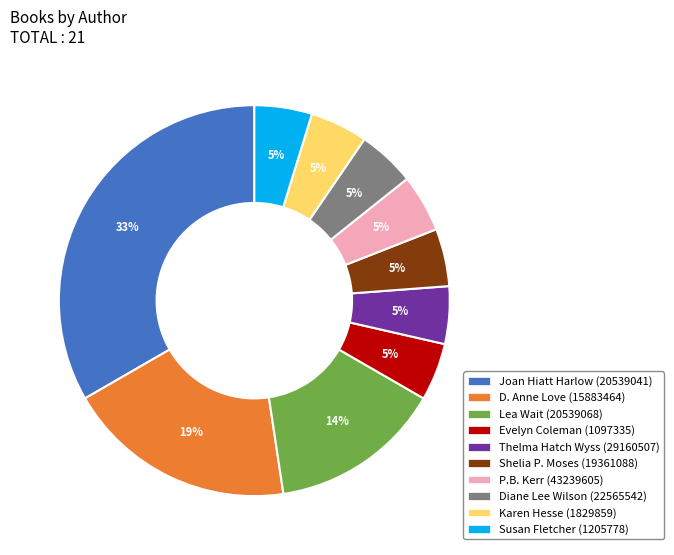

Is it true that P.B. Kerr (43239605) is 5% of the pie?

True